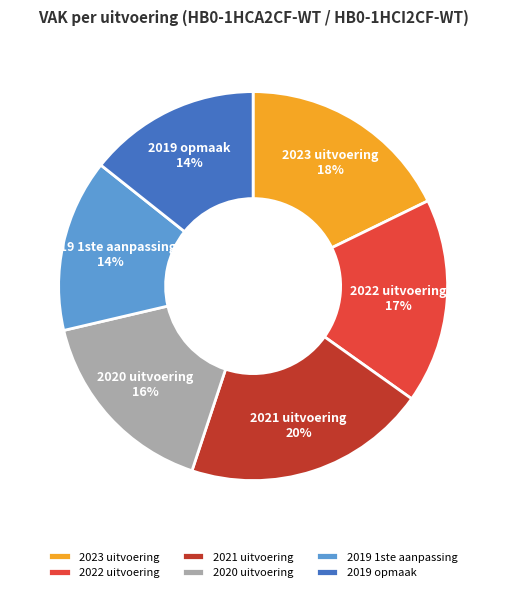

Which category has the biggest portion of the pie?

2021 uitvoering